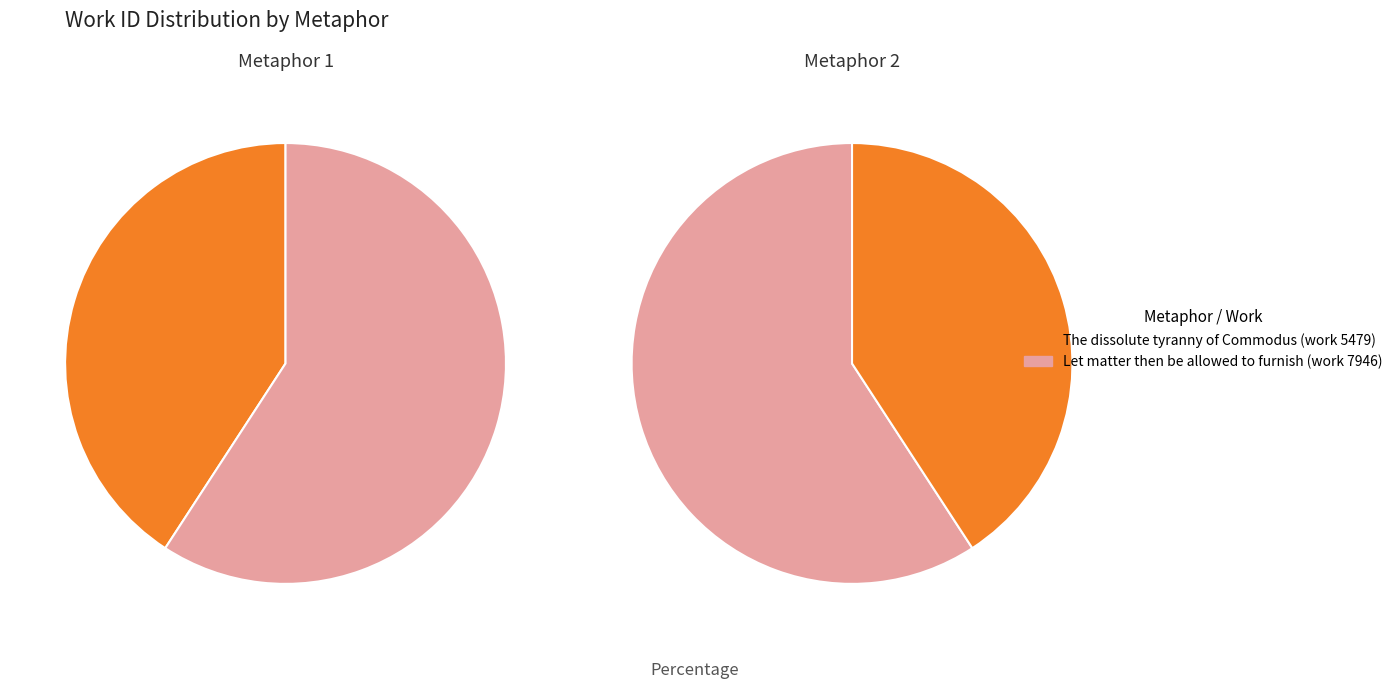

What percentage is the The dissolute tyranny of Commodus (work 5479) slice, to the nearest percent?

41%